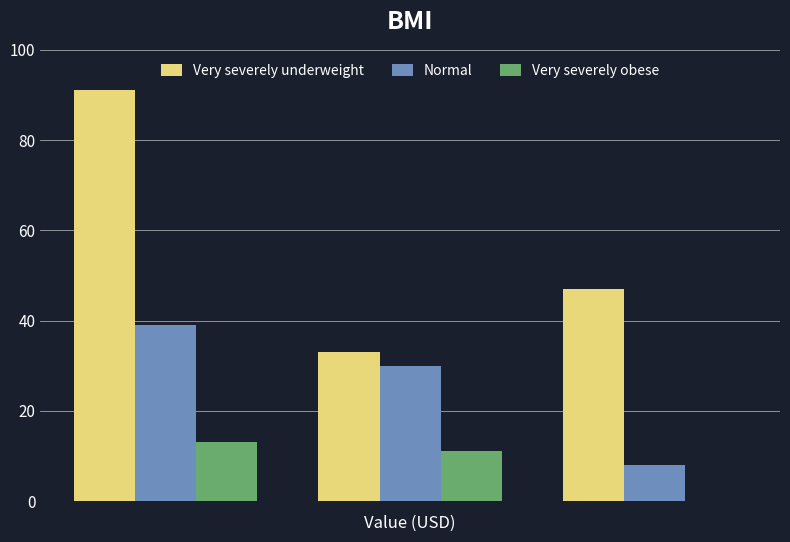

Which series has the largest total across all categories?

Very severely underweight